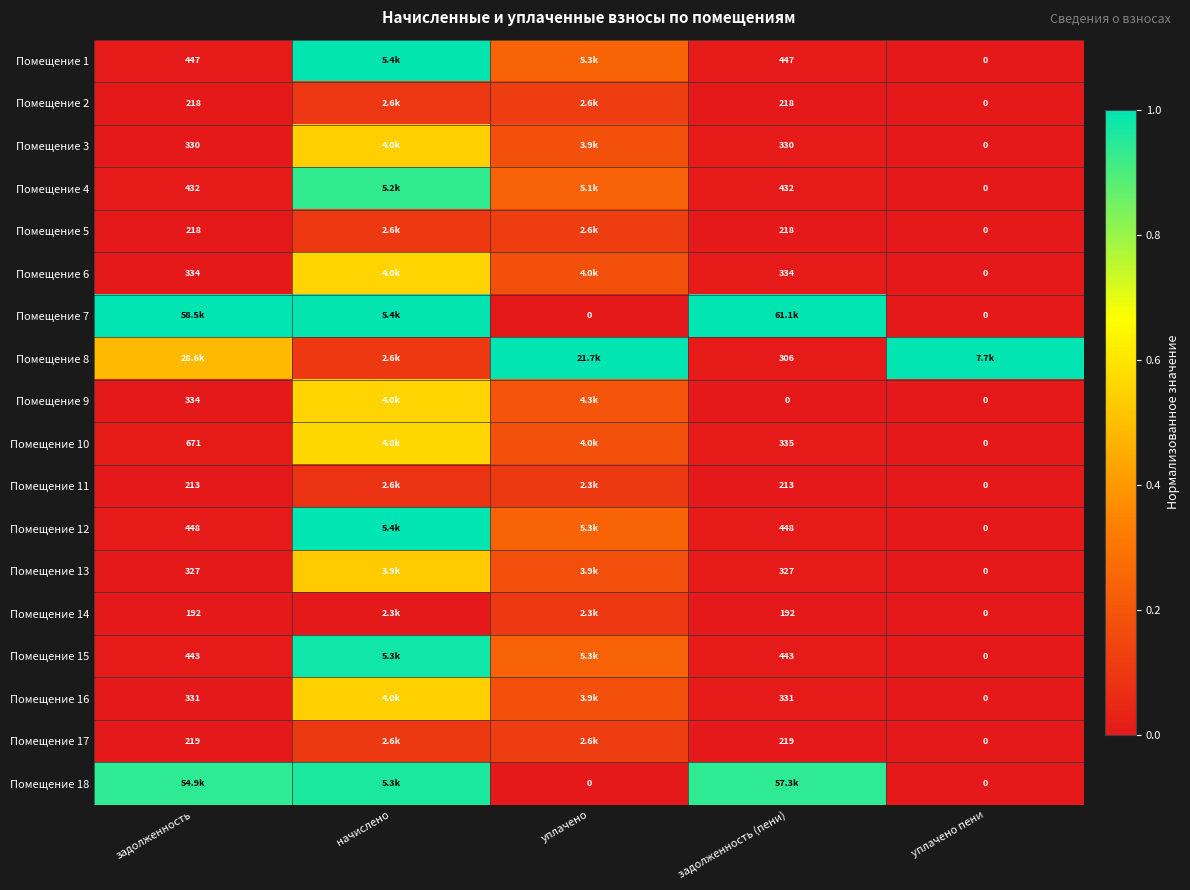

At which label does Помещение 4 reach its minimum?

уплачено пени